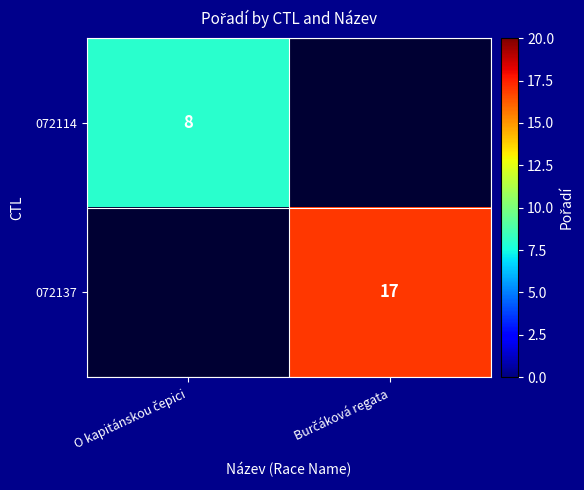

What is the lowest value of the 072114 series?

8.0